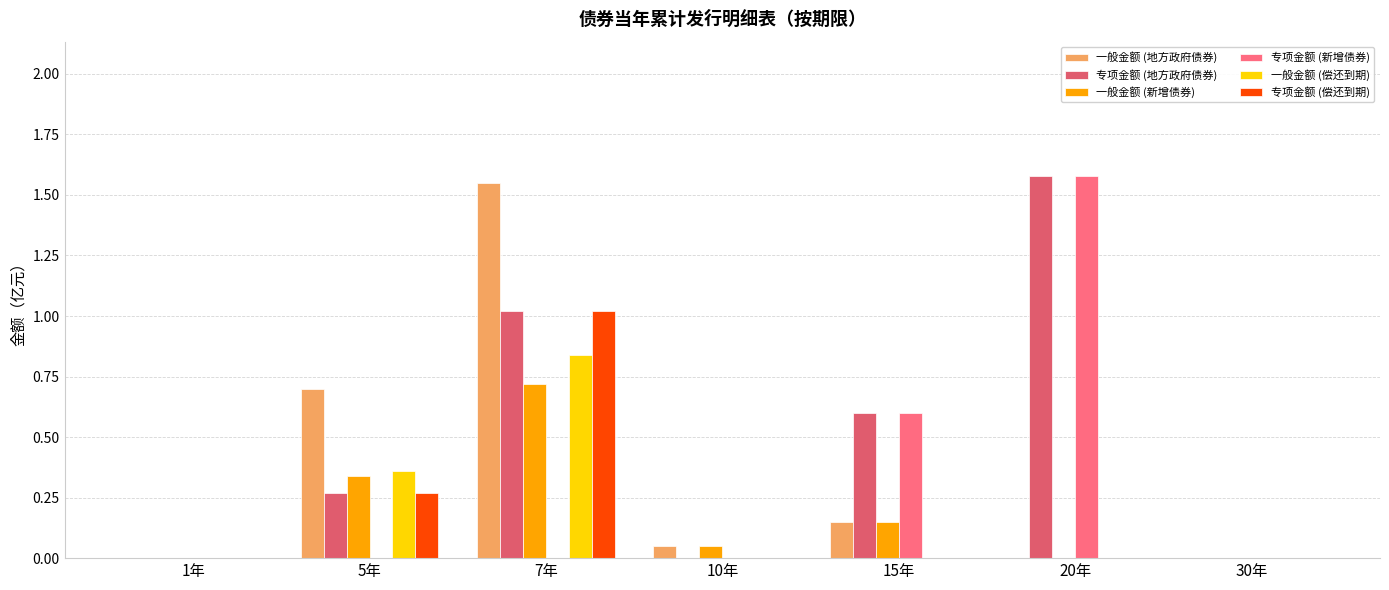

What position from the left is 10年?

4